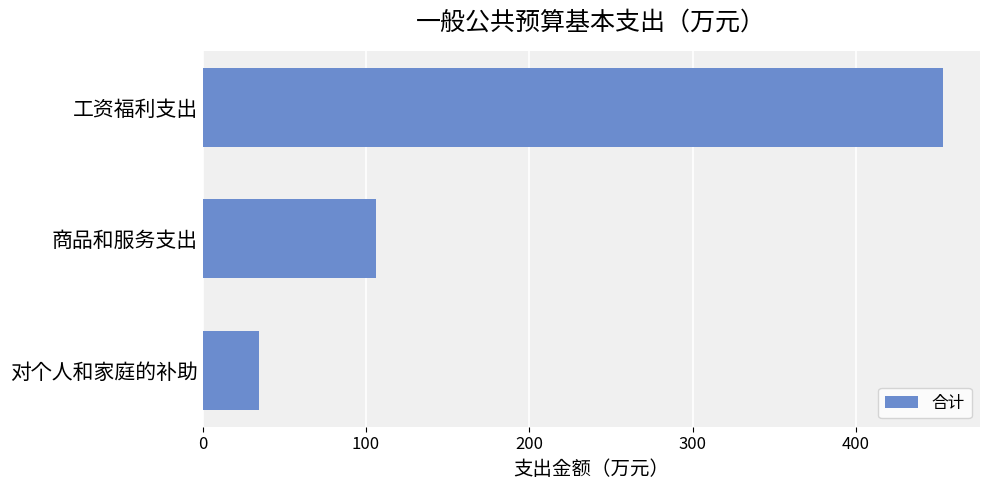

List the labels in order of value, largest first.

工资福利支出, 商品和服务支出, 对个人和家庭的补助